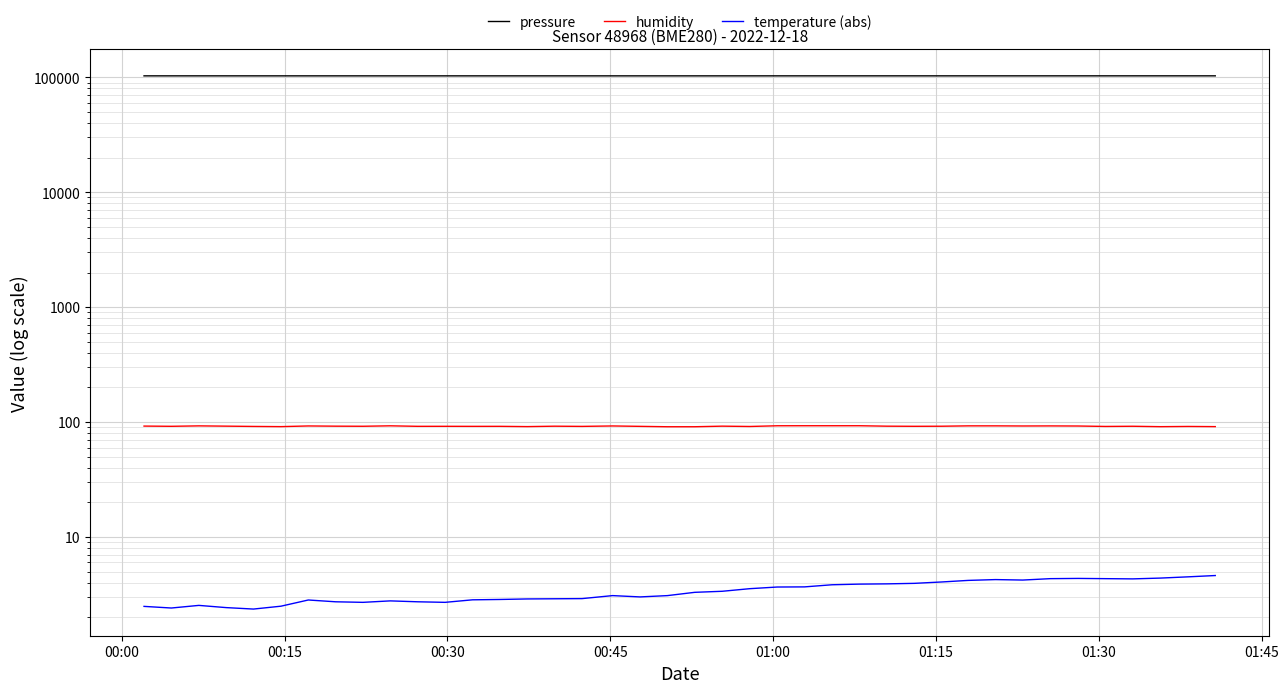

What position from the left is 01:15?

6